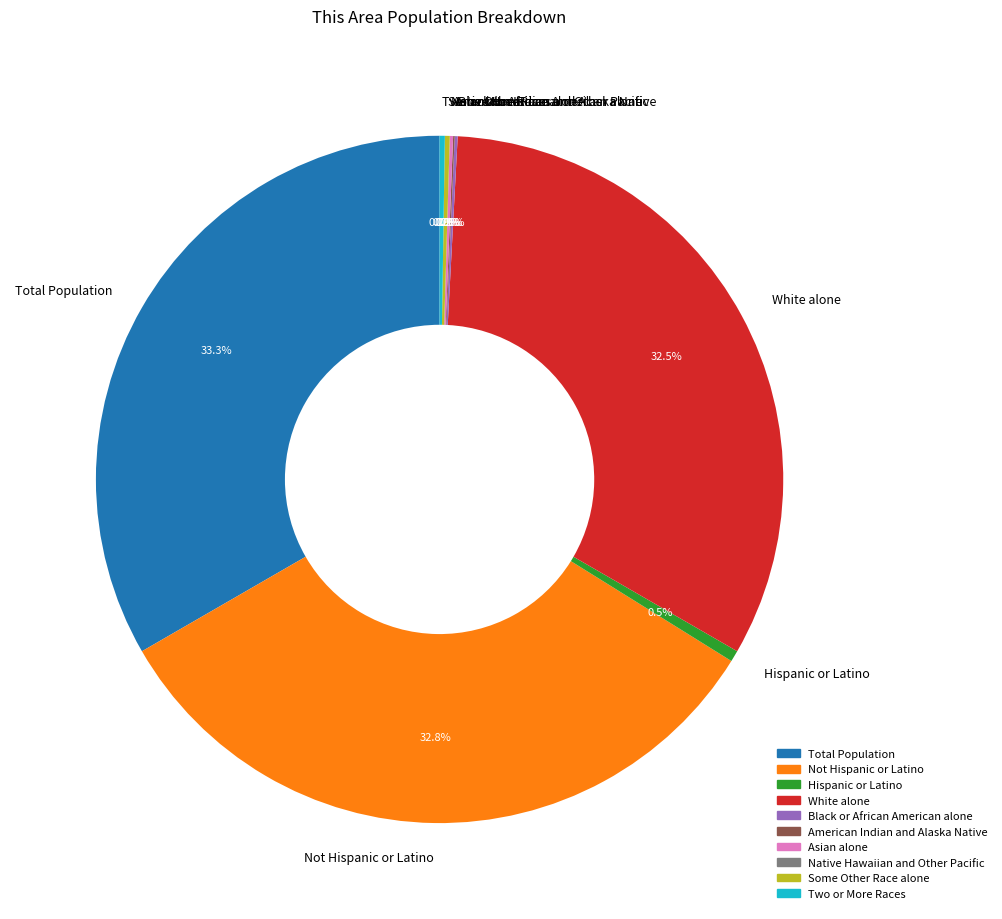

How much of the chart is everything except Hispanic or Latino?

99.5%